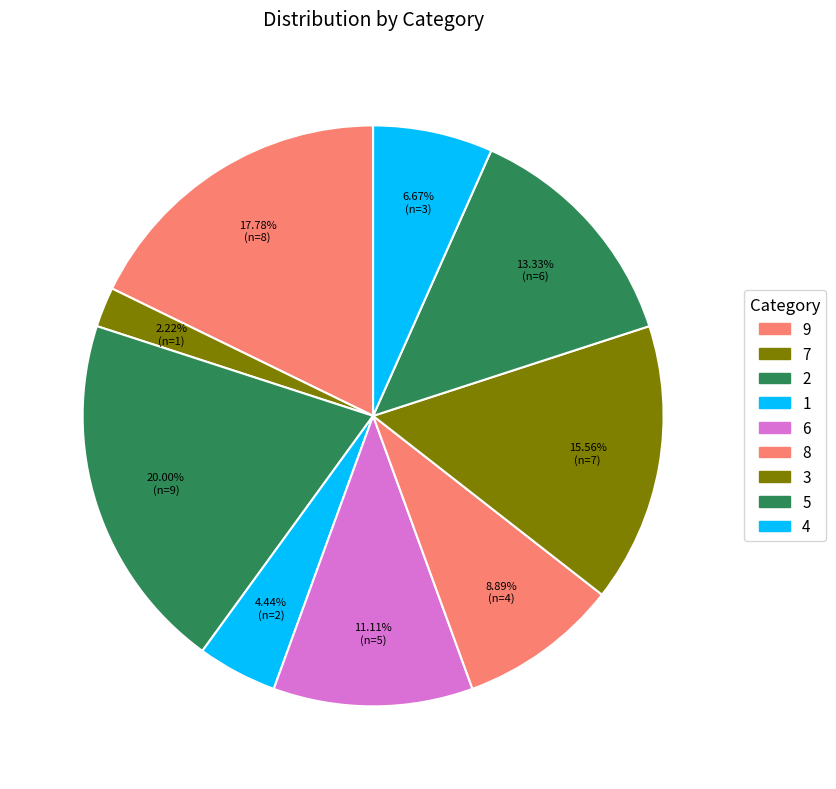

Which slice is the smallest?

7